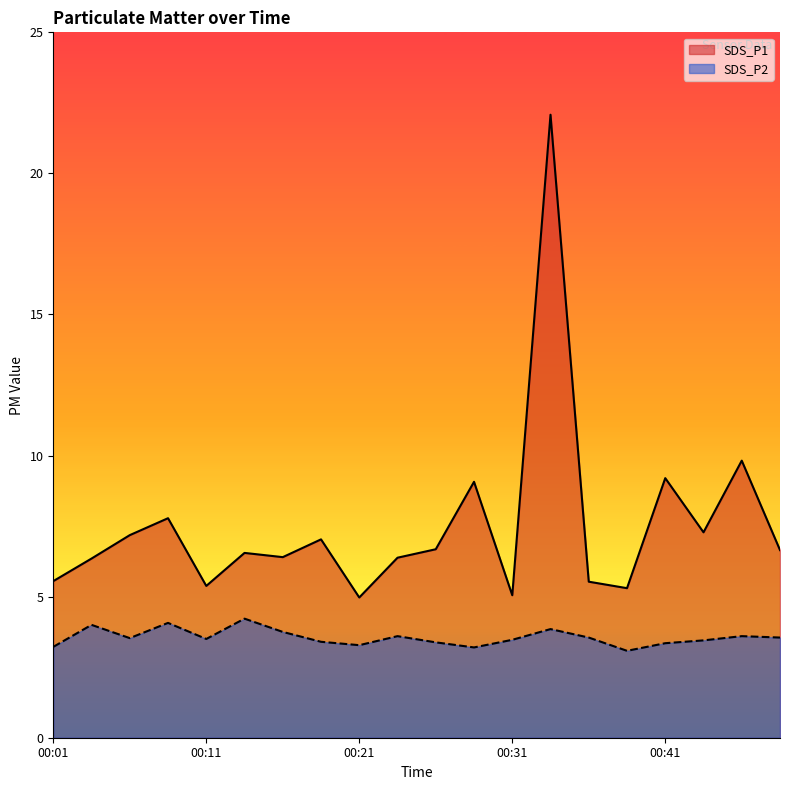

What is the difference between the highest and lowest values at 00:11?

1.9